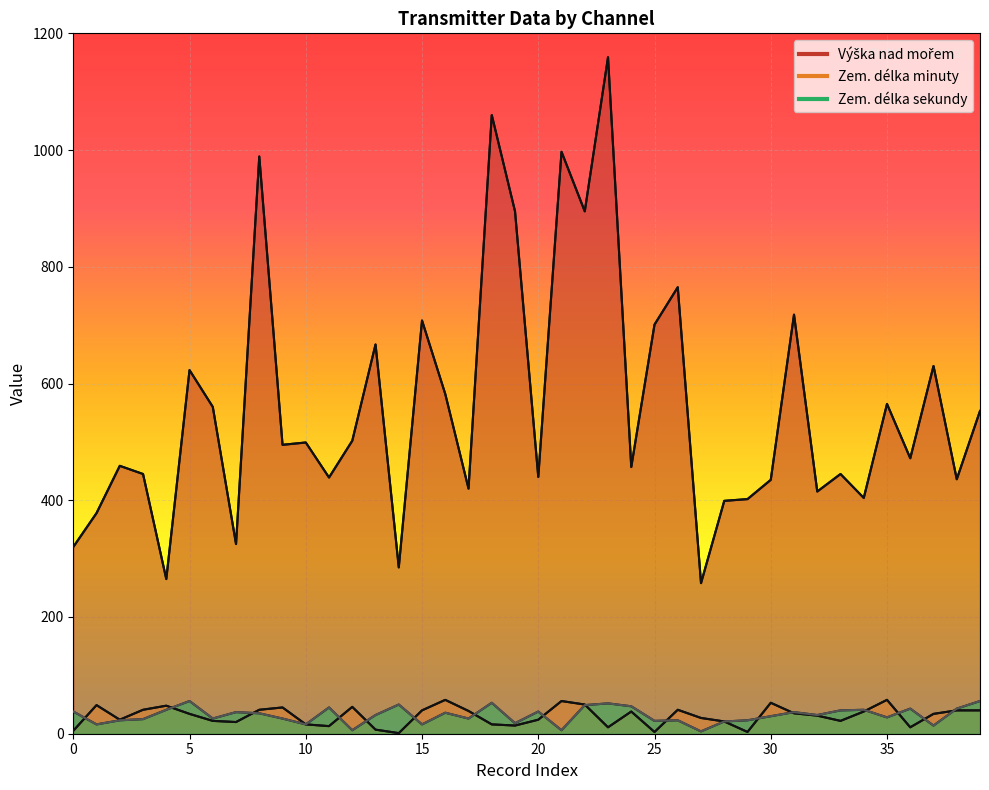

Is it true that Zem. délka sekundy equals 38 at 21?

False